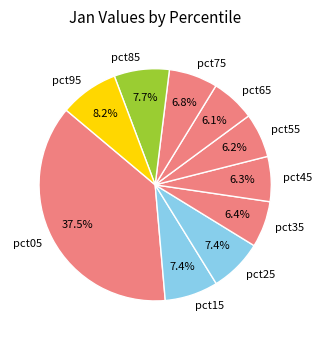

Is the sum of pct95 and pct75 greater than half?

No